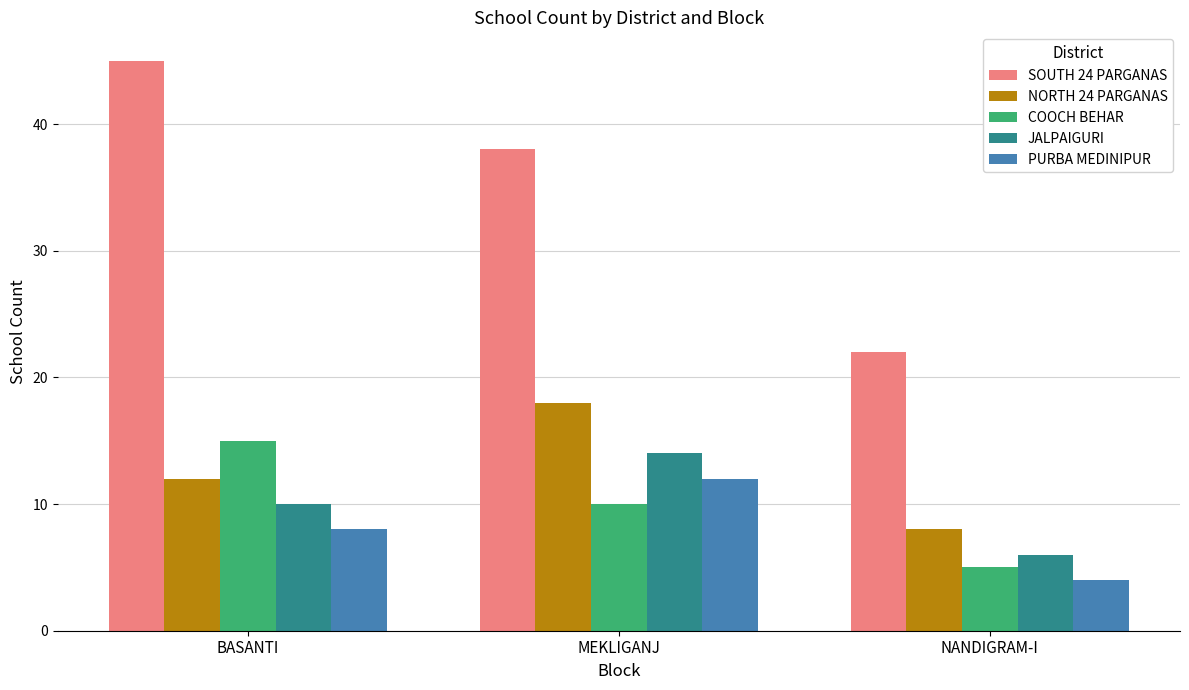

Count the NORTH 24 PARGANAS values in the range 8 to 18.

3